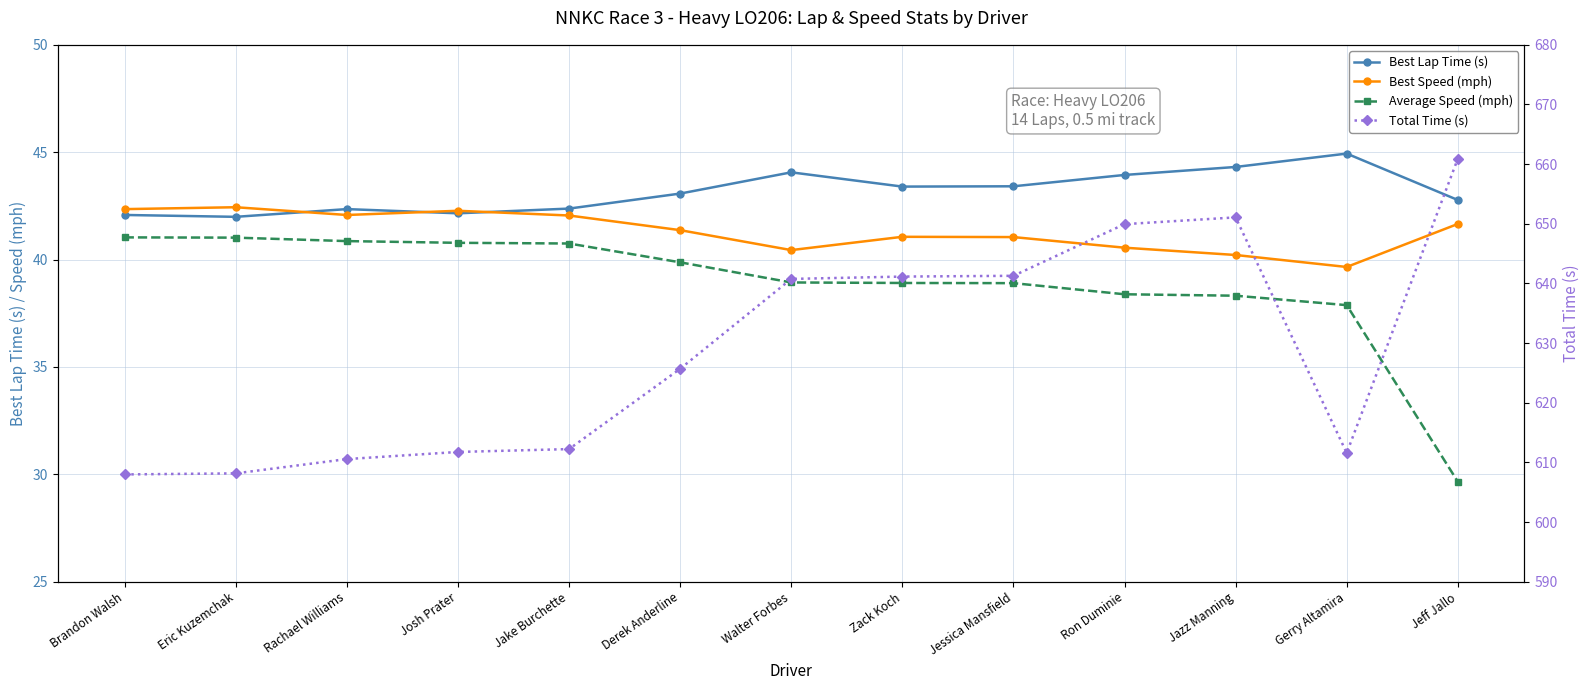

True or false: Best Lap Time (s) and Average Speed (mph) intersect in this chart.

False